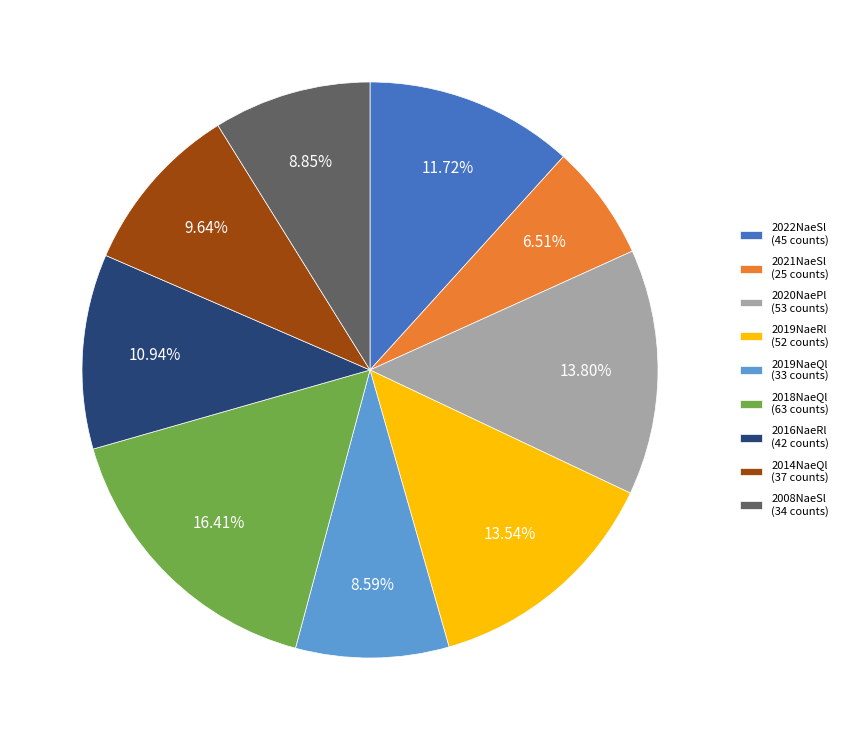

How many segments does this pie chart have?

9